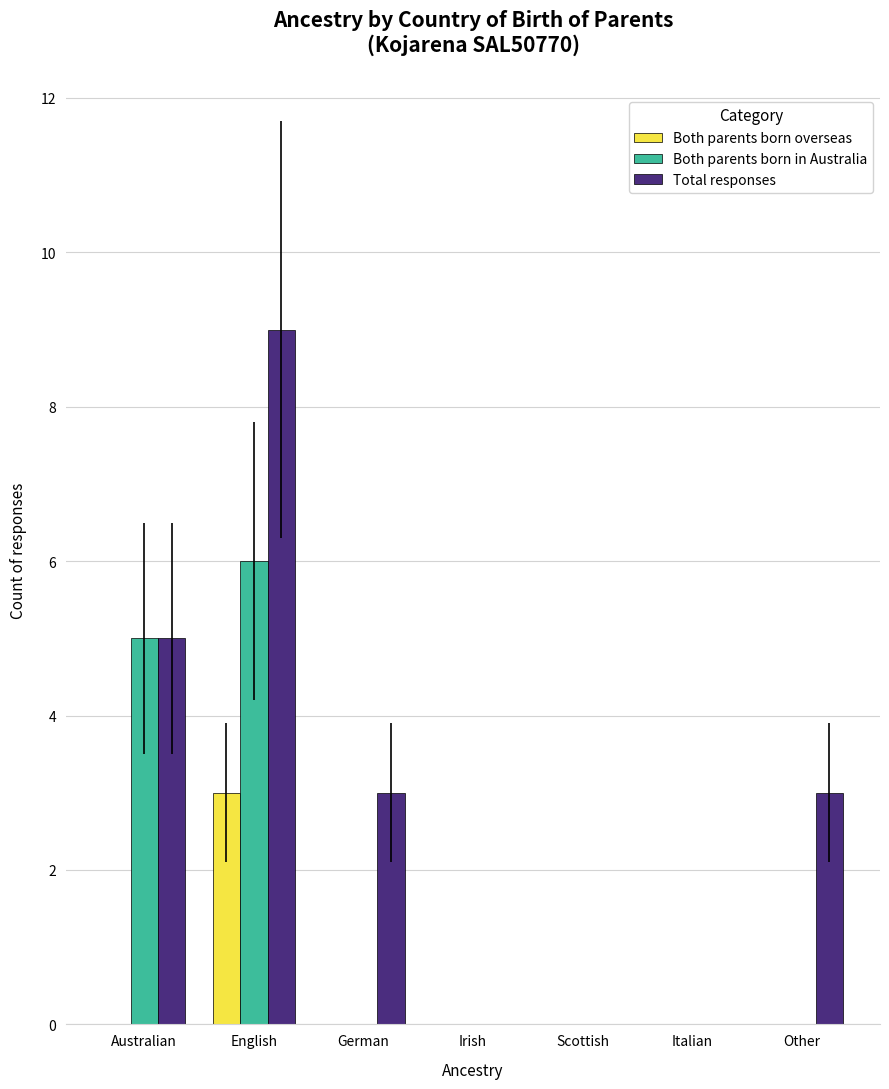

Count the number of data series in this chart.

3